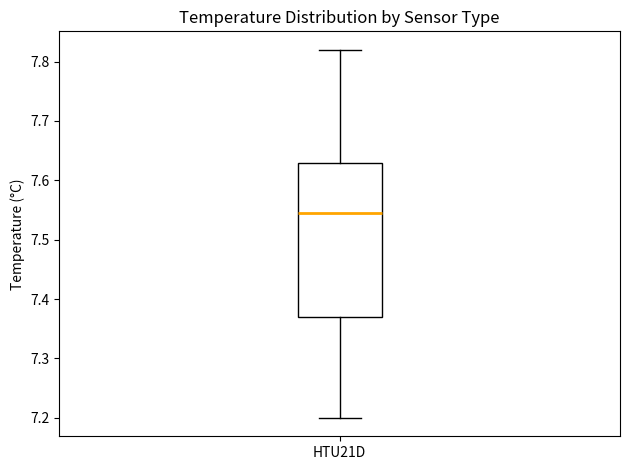

Where is the lower edge of the box for HTU21D on the y-axis? The values are not printed on the chart, so give them approximately, as read against the axis.

7.37